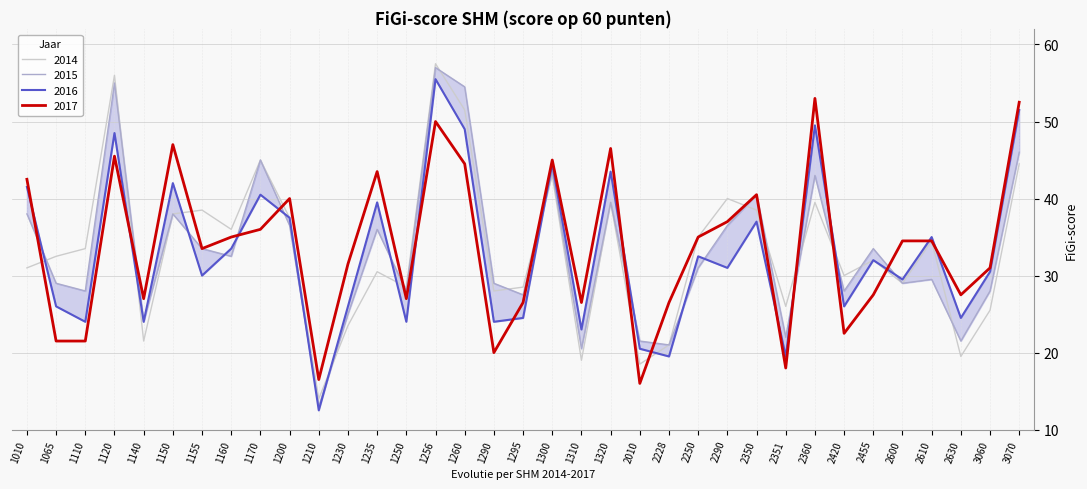

What is the difference between the maximum and minimum values in the 2015 series?

44.0